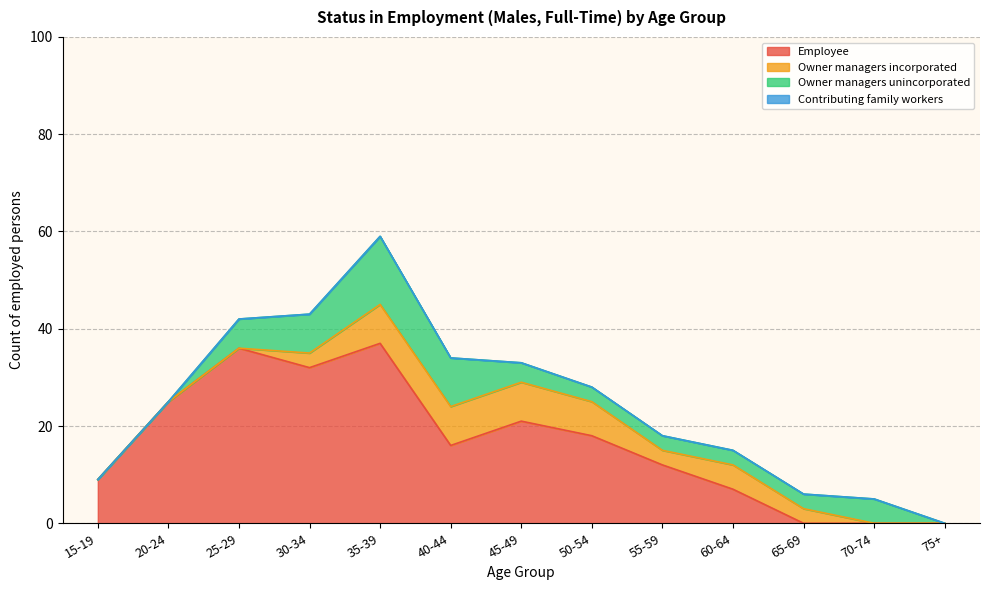

What position from the right is 25-29?

11